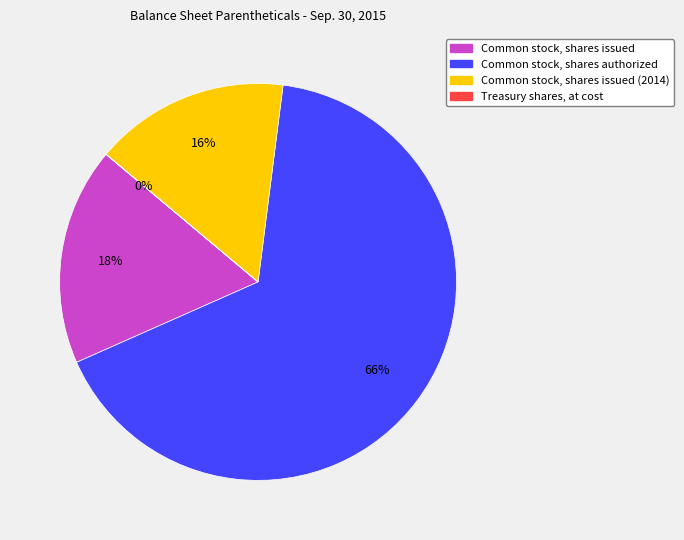

To the nearest percent, what is the average slice percentage?

25%